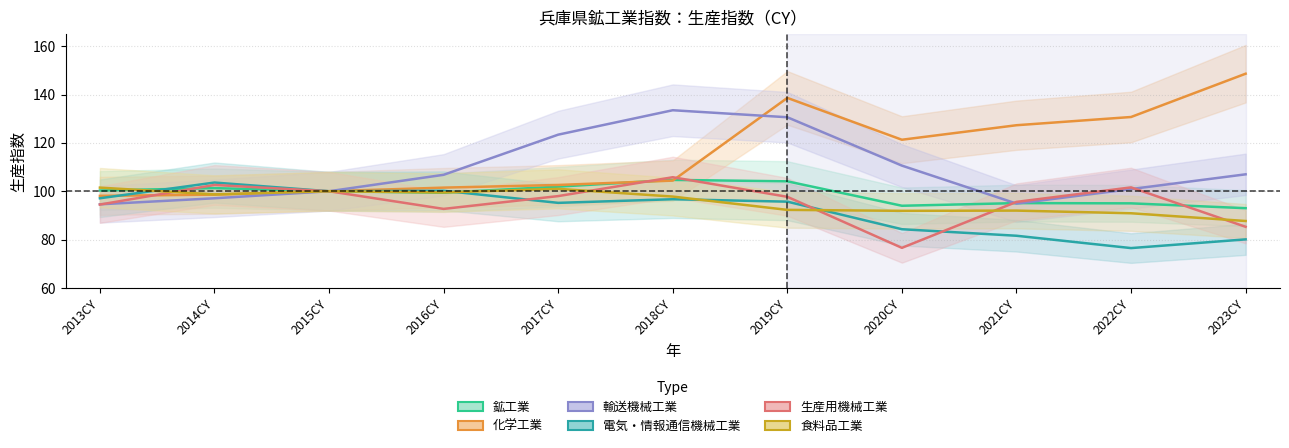

Read the 食料品工業 value at 2021CY.

92.0